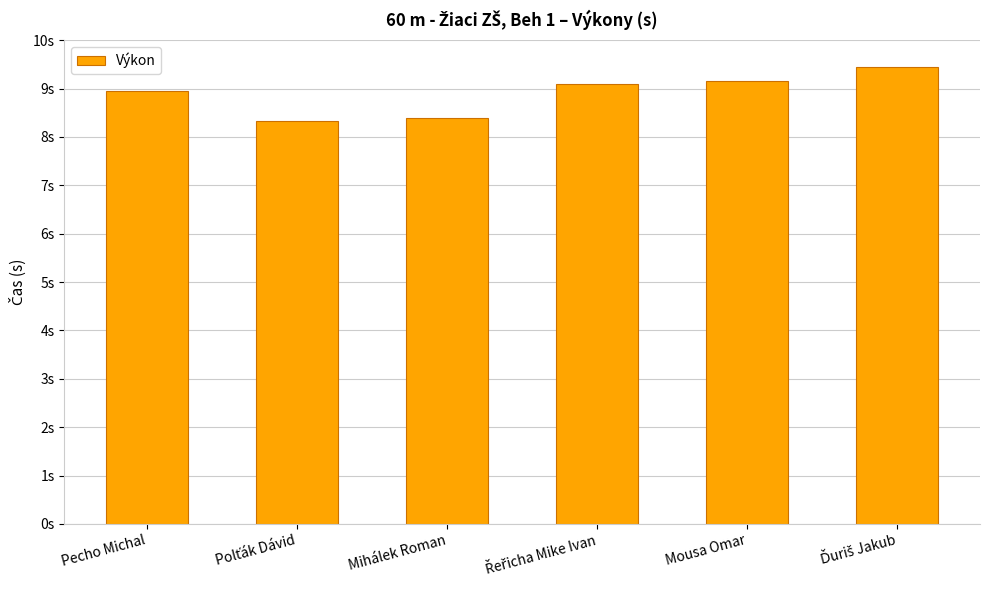

List the labels in order of value, smallest first.

Polťák Dávid, Mihálek Roman, Pecho Michal, Řeřicha Mike Ivan, Mousa Omar, Ďuriš Jakub